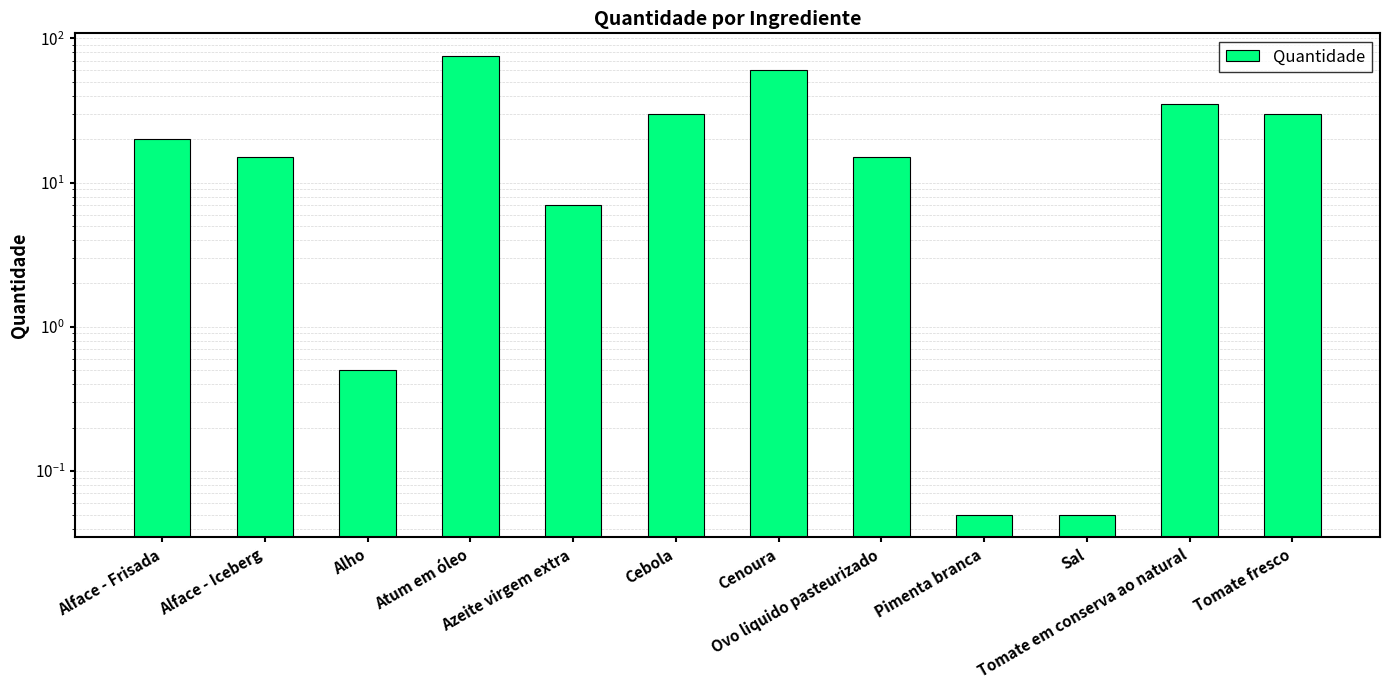

What is the sum of the values at Alface - Iceberg and Tomate fresco?

45.0